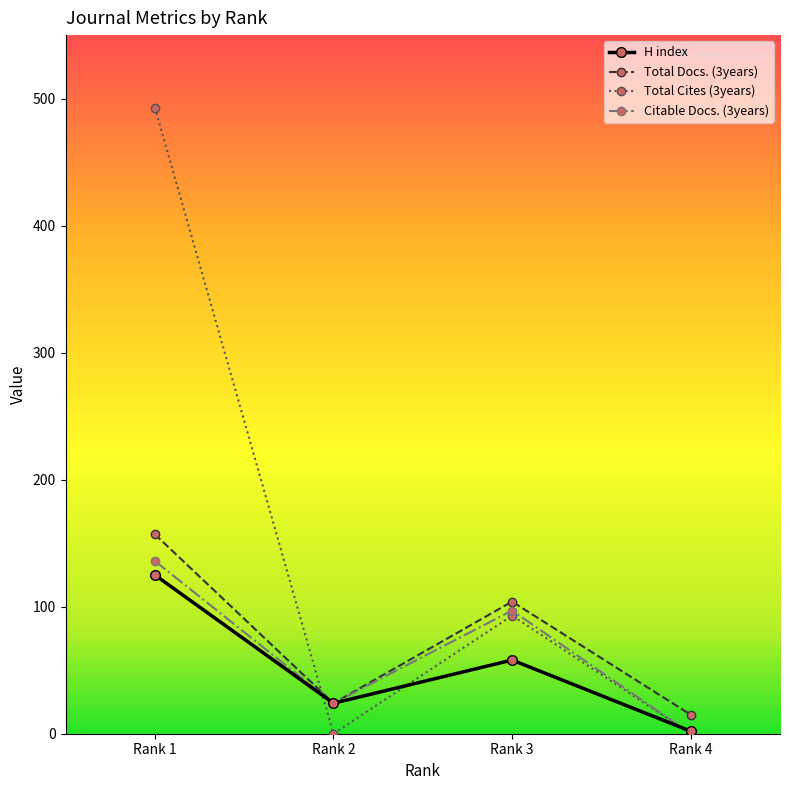

Is the value of Citable Docs. (3years) at Rank 2 greater than the value of Total Docs. (3years) at Rank 4?

Yes